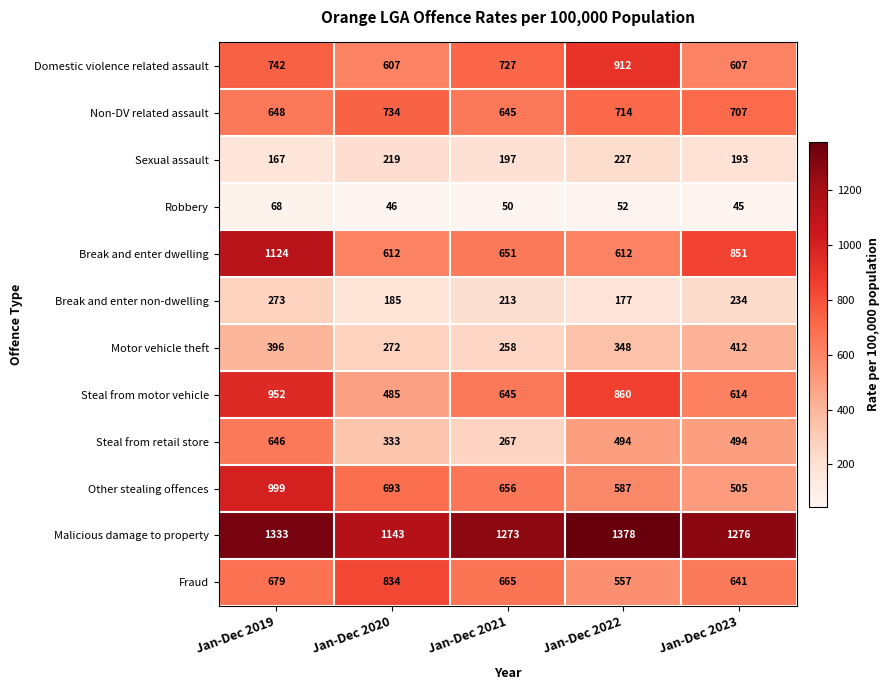

What is the difference between the highest and lowest values at Jan-Dec 2022?

1326